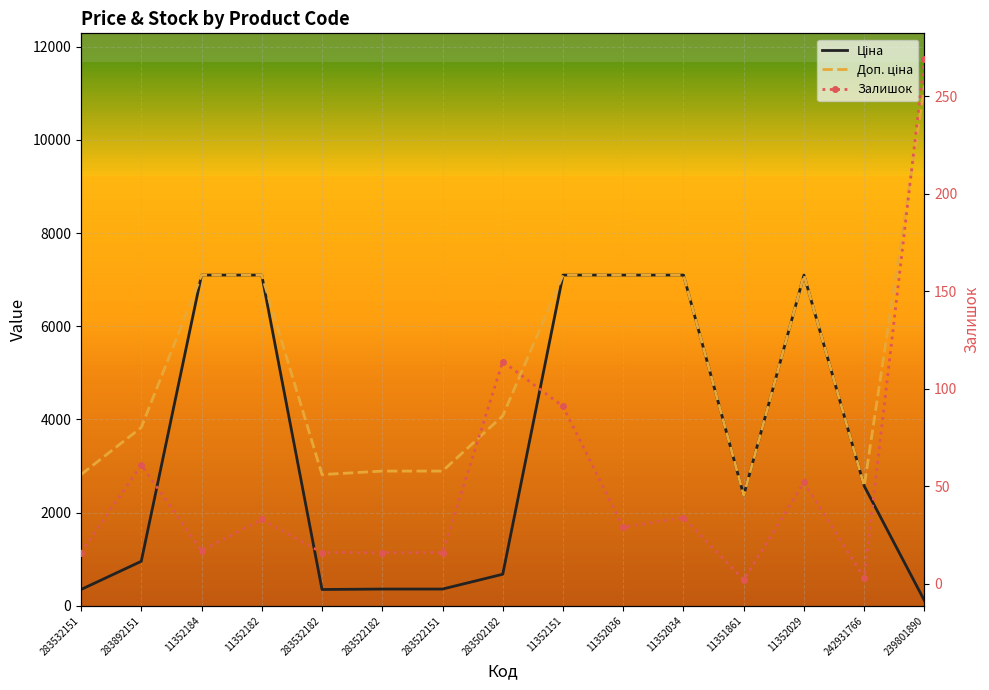

Which series changed the most between 283522151 and 242931766?

Ціна